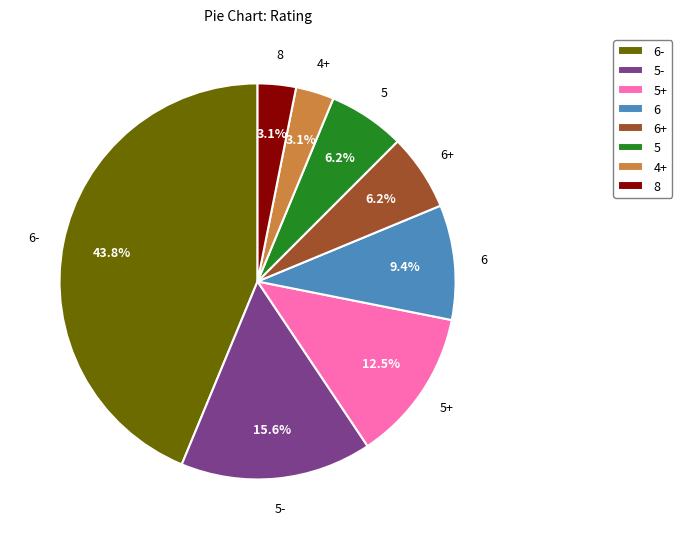

To the nearest percent, what percentage of the pie is 5-?

16%